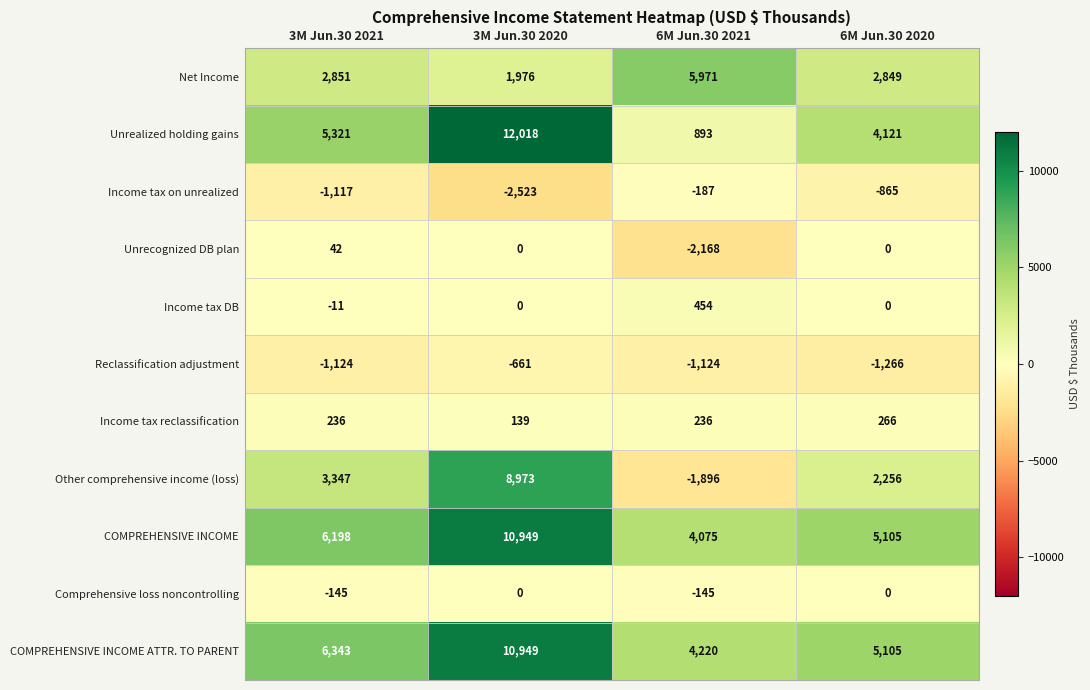

What is the minimum value shown in the chart?

-2523